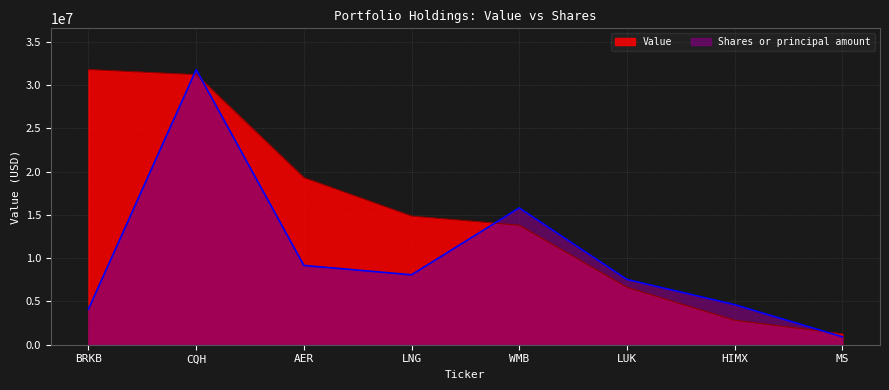

Rank the series by their average value, from lowest to highest.

Shares or principal amount, Value